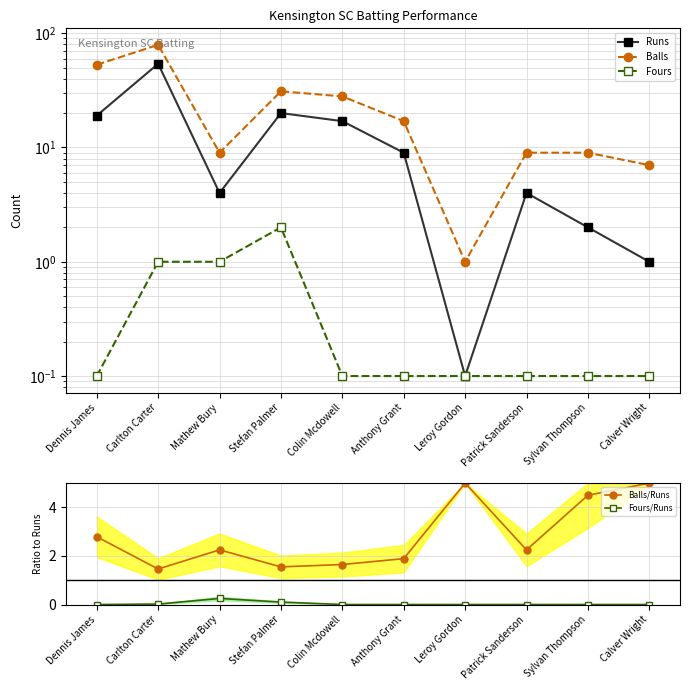

Between Anthony Grant and Leroy Gordon, which is larger?

Anthony Grant